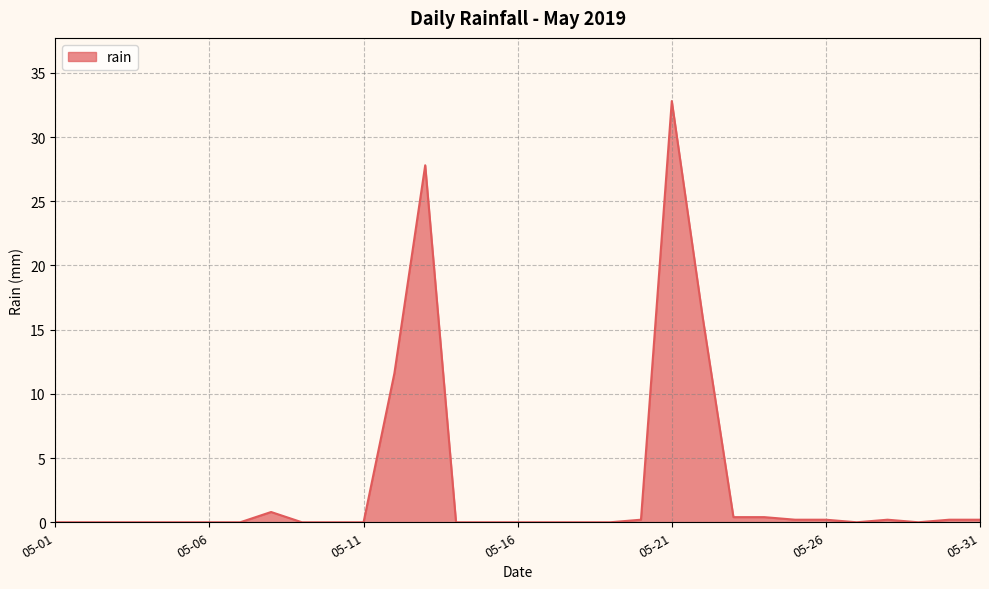

What is the greatest value displayed?

32.8